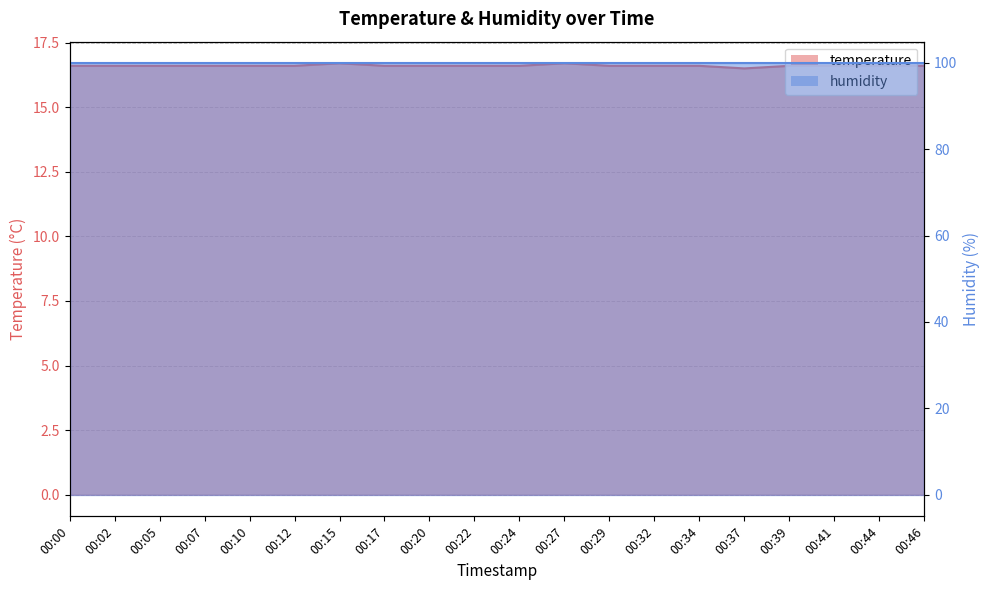

How many data points does each series have?

20